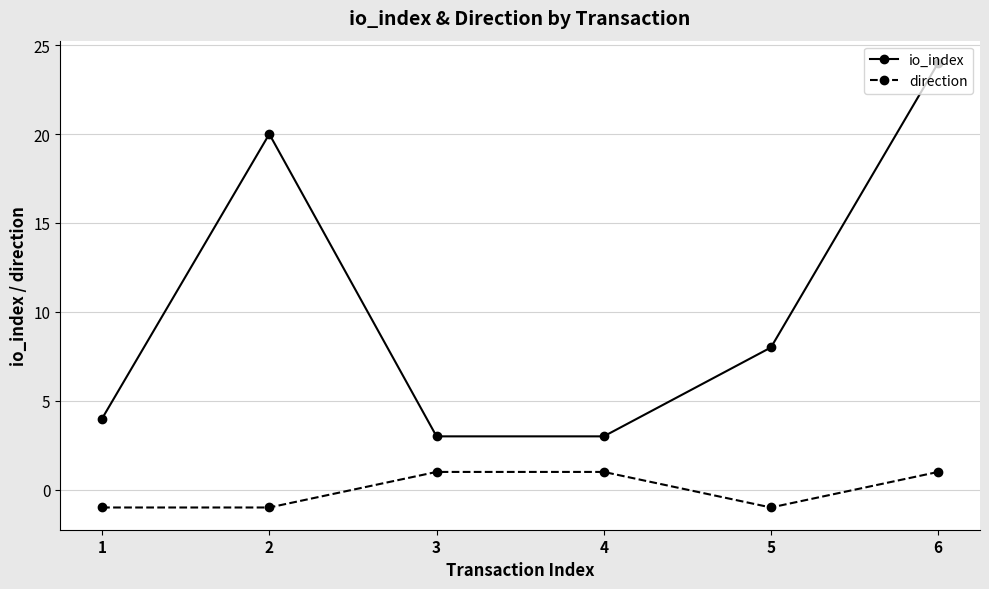

Read the io_index value at 5, to the nearest 5.

10